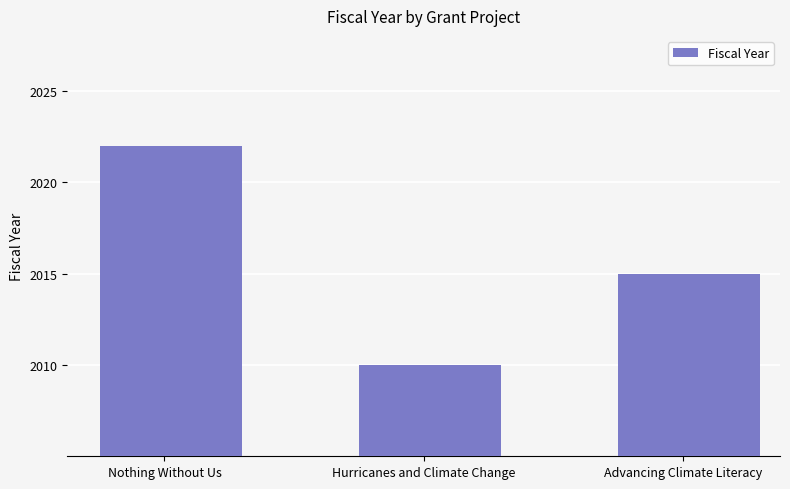

Which category has the lowest value across all series?

Hurricanes and Climate Change